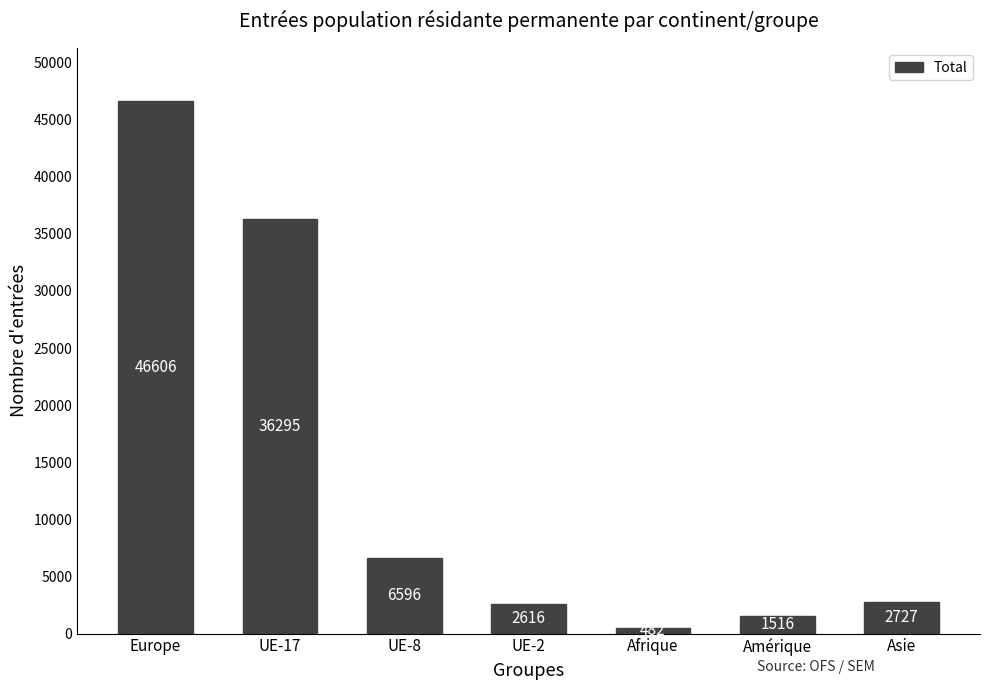

What is the sum of the values at Asie and UE-2?

5343